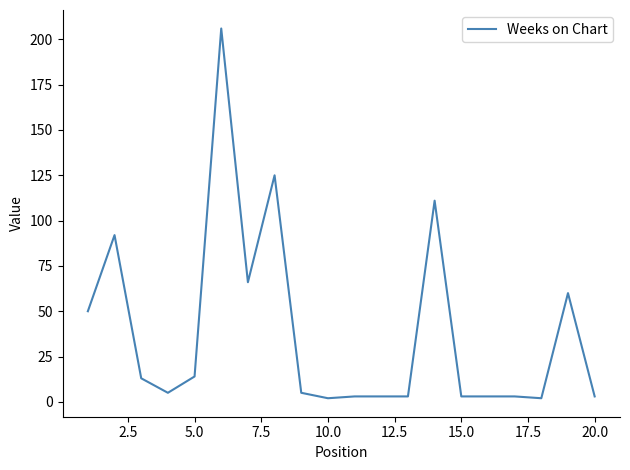

What is the greatest value displayed?

206